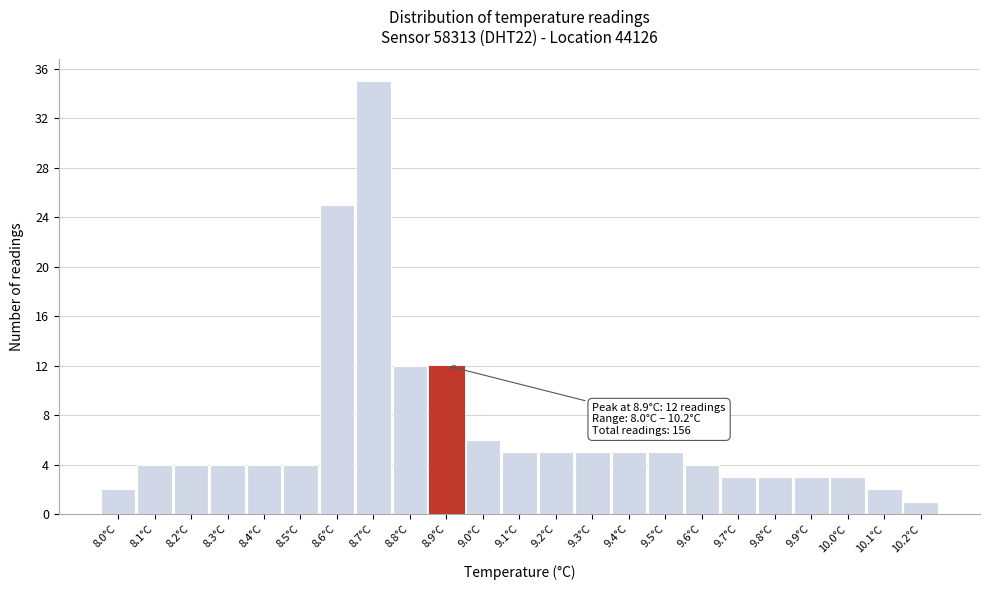

Over which range of the x-axis is the bar tallest?

8.65 to 8.75